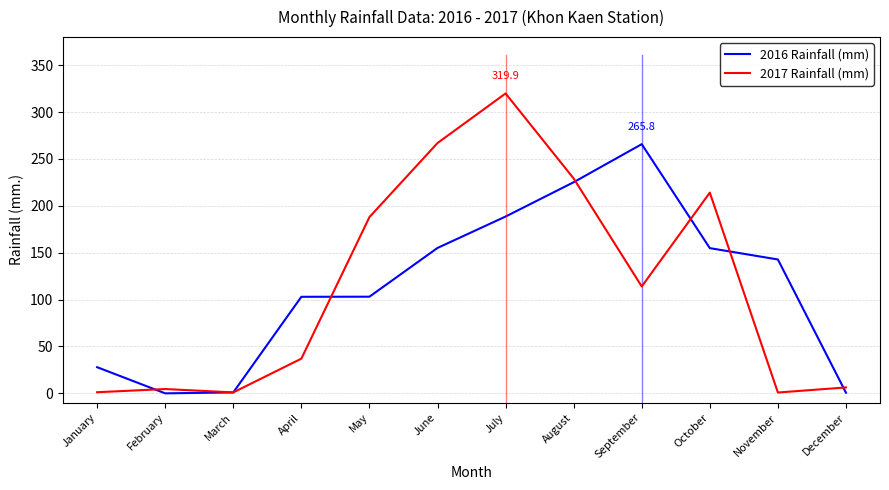

Rank the series by their maximum value, from lowest to highest.

2016 Rainfall (mm), 2017 Rainfall (mm)